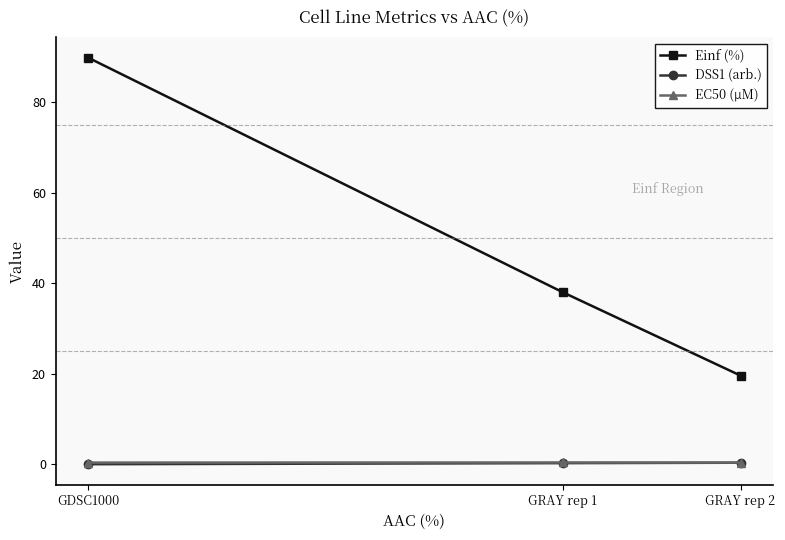

True or false: Einf (%) has a value of 89.8 at GDSC1000.

True